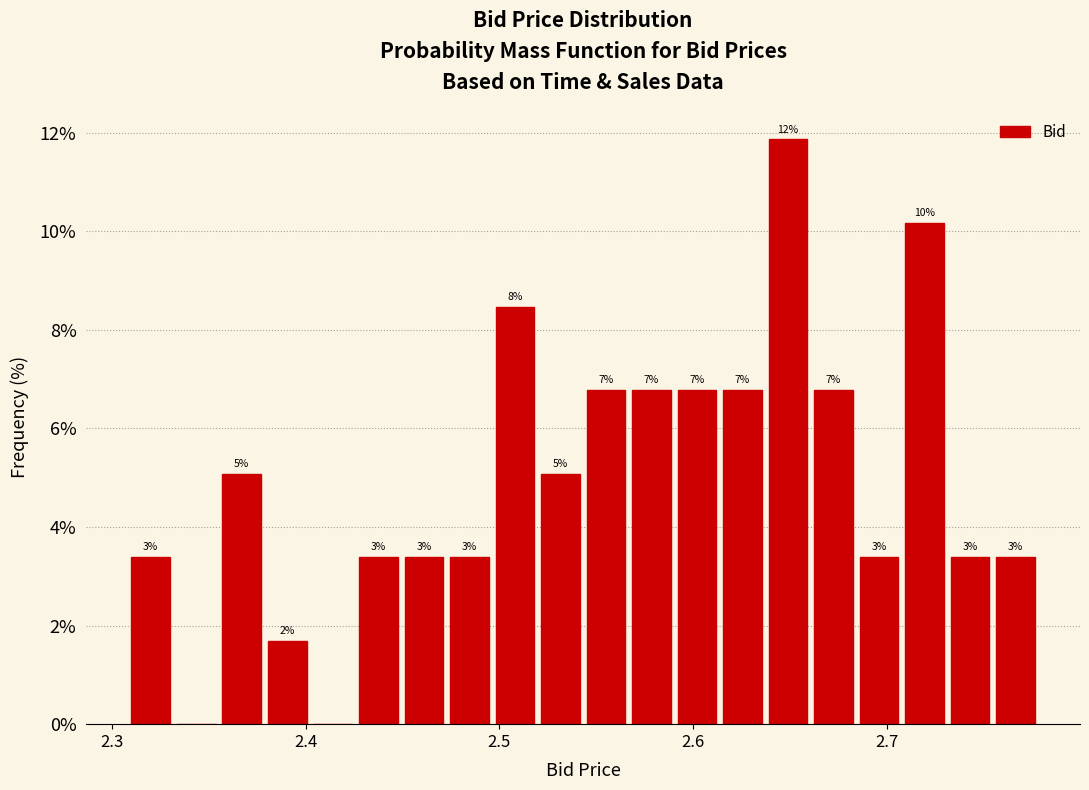

Around what value on the x-axis is the tallest bar? Give the approximate position of its centre, as read against the axis.

2.65